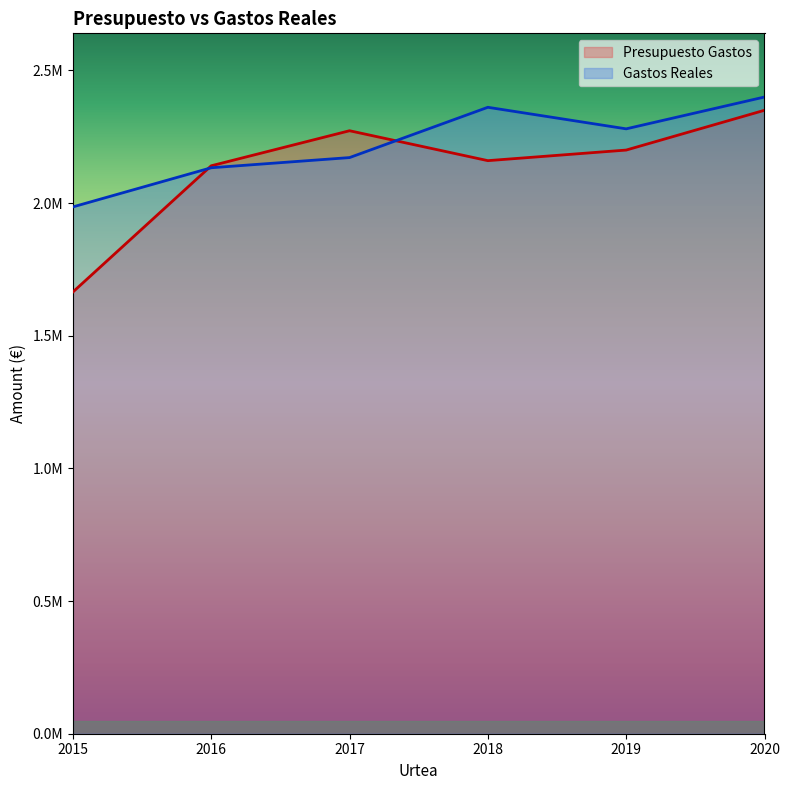

How many times do Presupuesto Gastos and Gastos Reales cross each other?

2